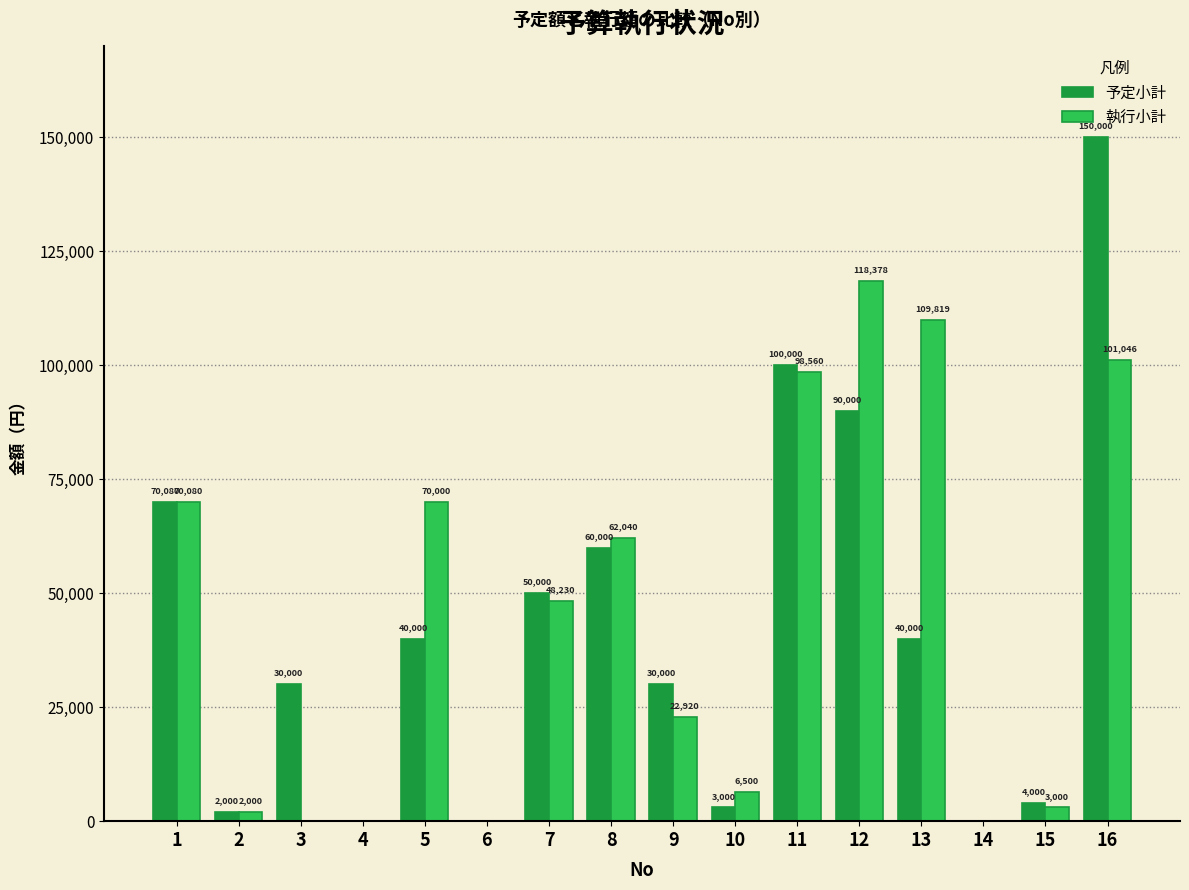

What is the sum of the 執行小計 values at 10 and 4?

6500